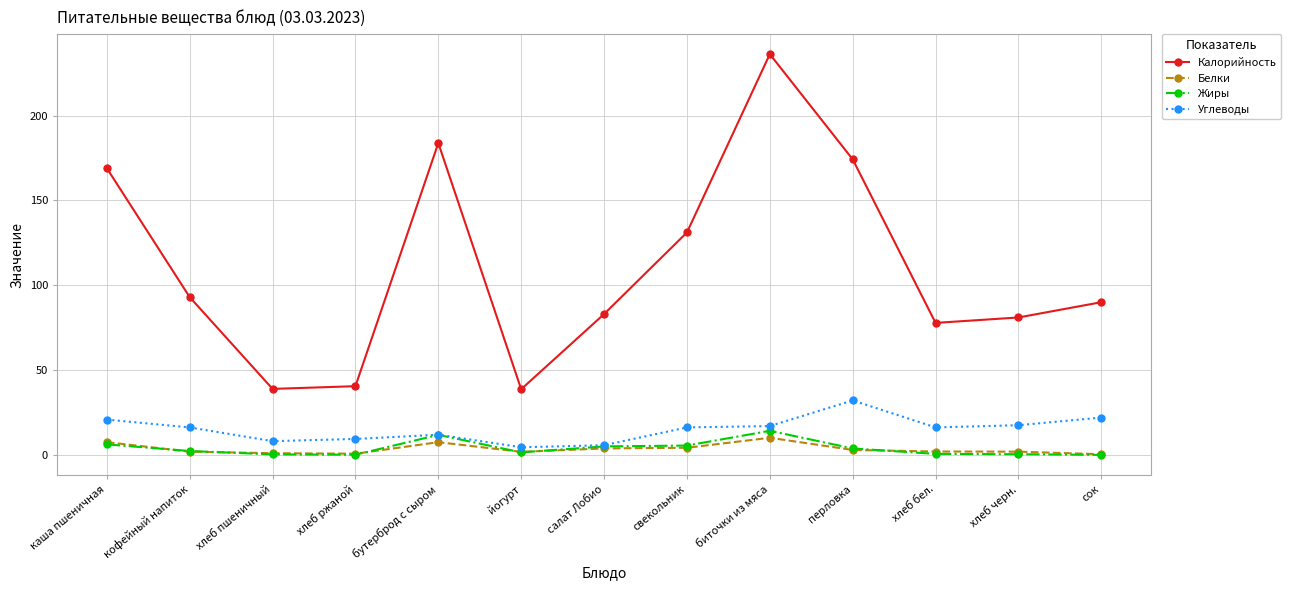

True or false: Углеводы and Калорийность cross at least once.

False